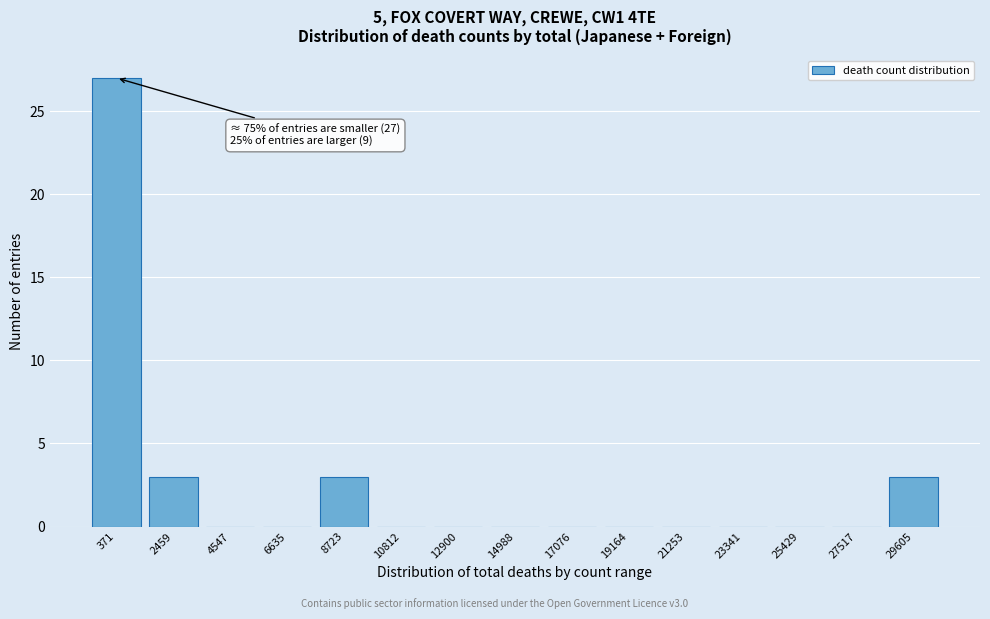

Reading right to left, list all the values displayed in this chart.

29605=3	27517=0	25429=0	23341=0	21253=0	19164=0	17076=0	14988=0	12900=0	10812=0	8723=3	6635=0	4547=0	2459=3	371=27